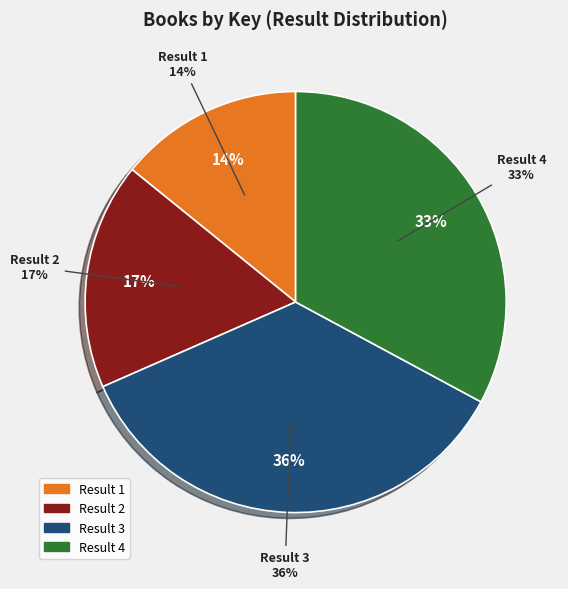

Is there any slice that represents more than half of the pie?

No